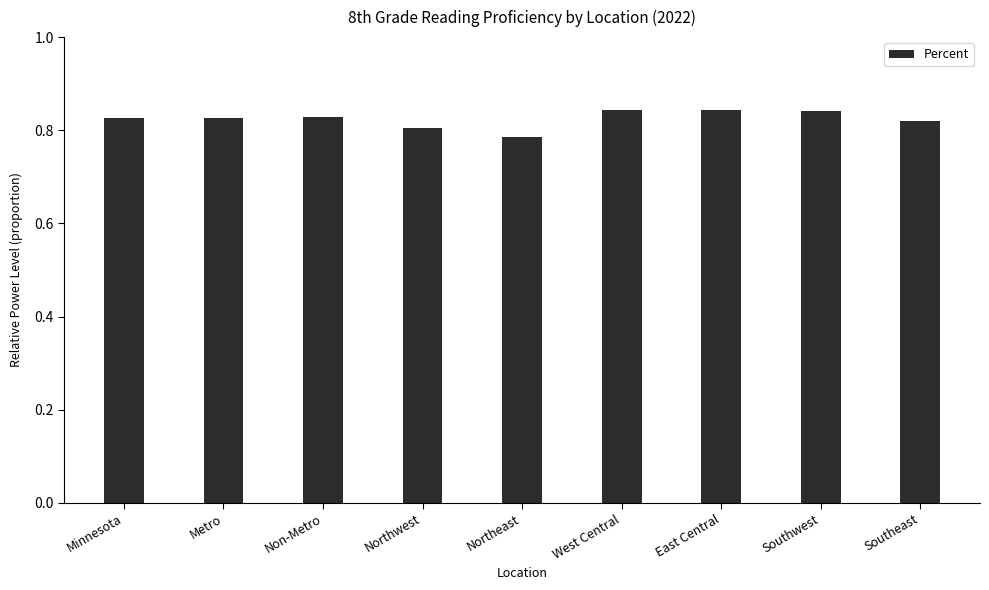

What is the label of the 5th bar from the left?

Northeast